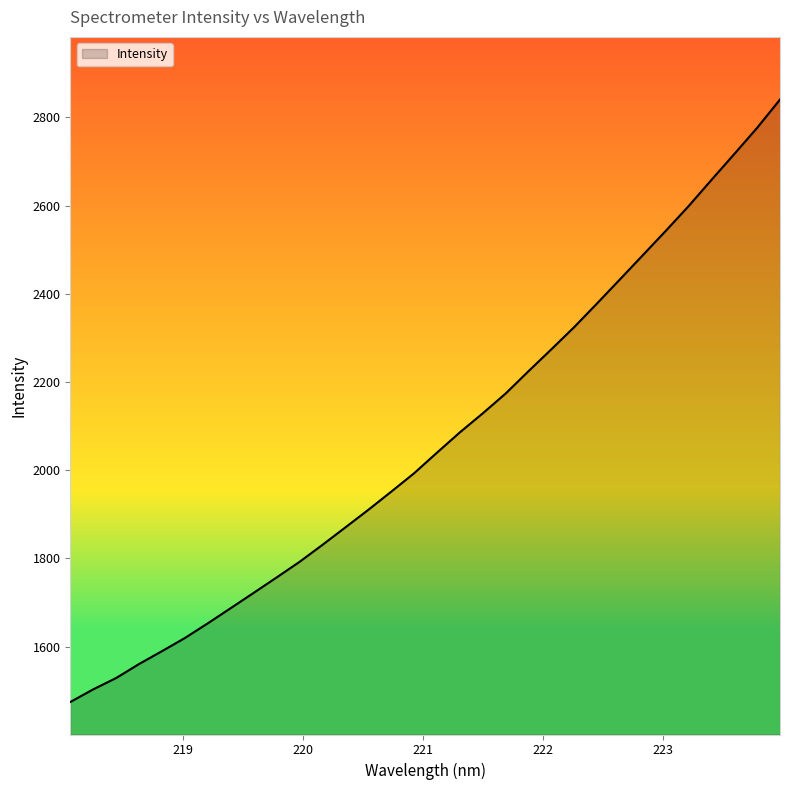

What is the difference between the maximum and minimum values?

1366.2